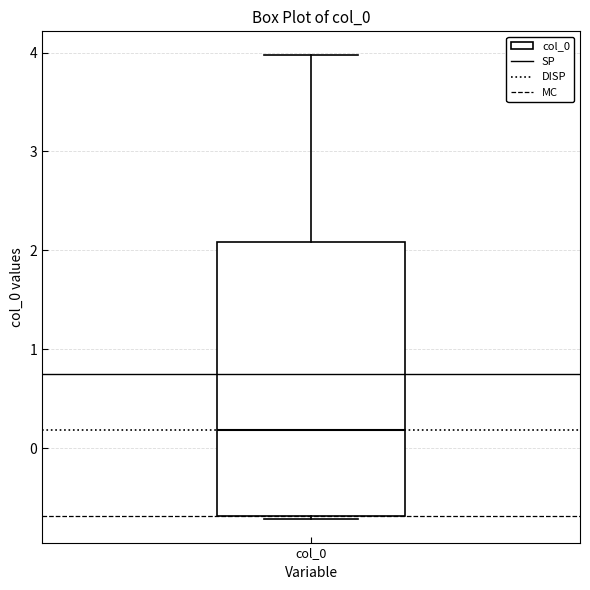

Read this box plot against the y-axis: the position of the median line, the range covered by the box, and the ends of both whiskers. The values are not printed on the chart, so give them approximately, as read against the axis.

median 0.2, box -0.7 to 2.1, whiskers -0.7 (just below the box's lower edge) to 4.0